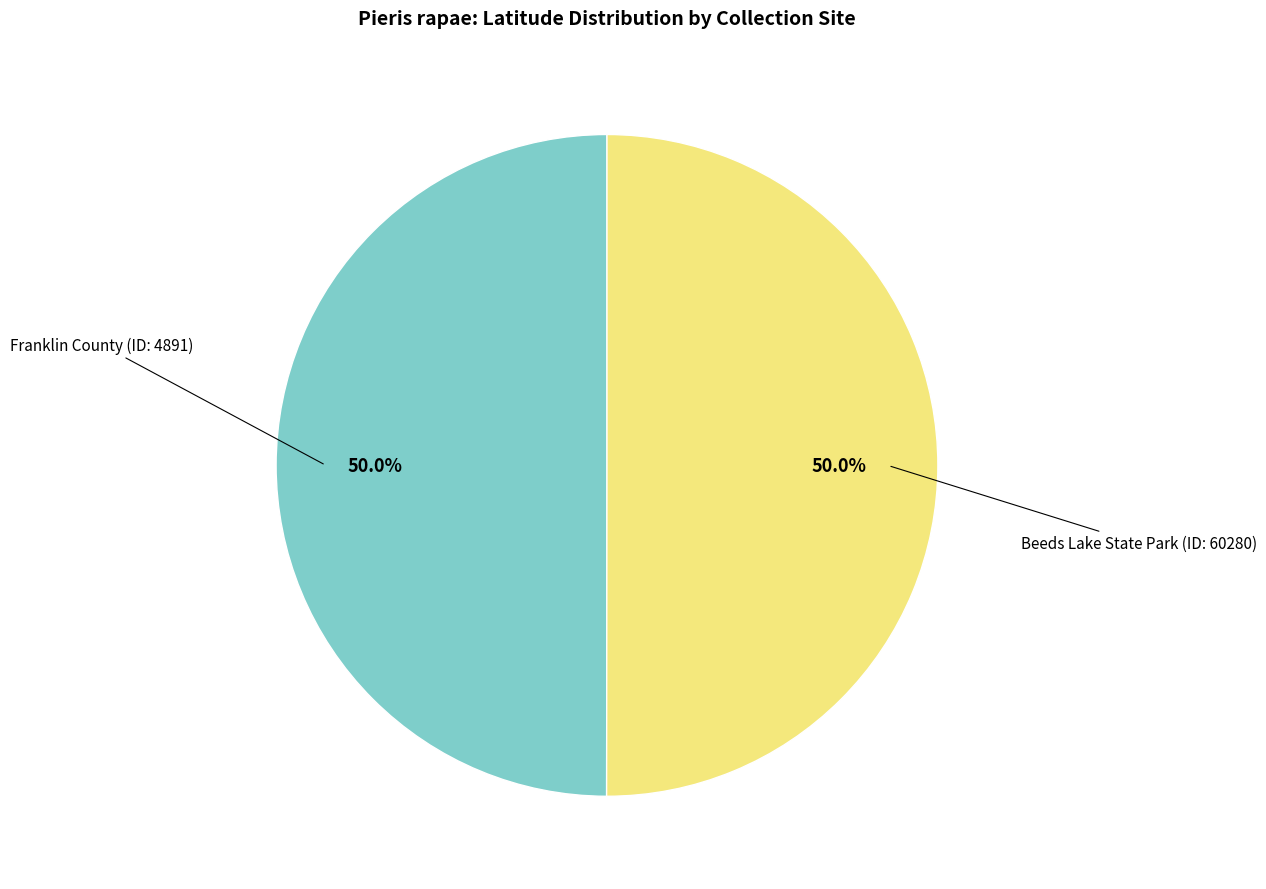

How many segments does this pie chart have?

2